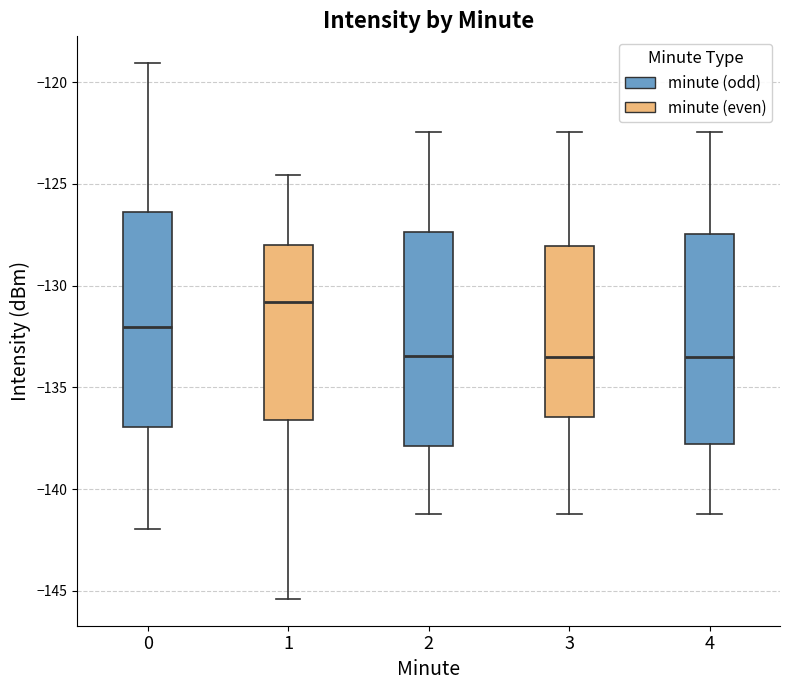

Reading left to right, read every box against the y-axis: the position of its median line, the range the box covers, and the ends of its whiskers. The values are not printed on the chart, so give them approximately, as read against the axis.

0: median -132.0, box -137.0 to -126.5, whiskers -142.0 to -119.0
1: median -131.0, box -136.5 to -128.0, whiskers -145.5 to -124.5
2: median -133.5, box -138.0 to -127.5, whiskers -141.0 to -122.5
3: median -133.5, box -136.5 to -128.0, whiskers -141.0 to -122.5
4: median -133.5, box -138.0 to -127.5, whiskers -141.0 to -122.5